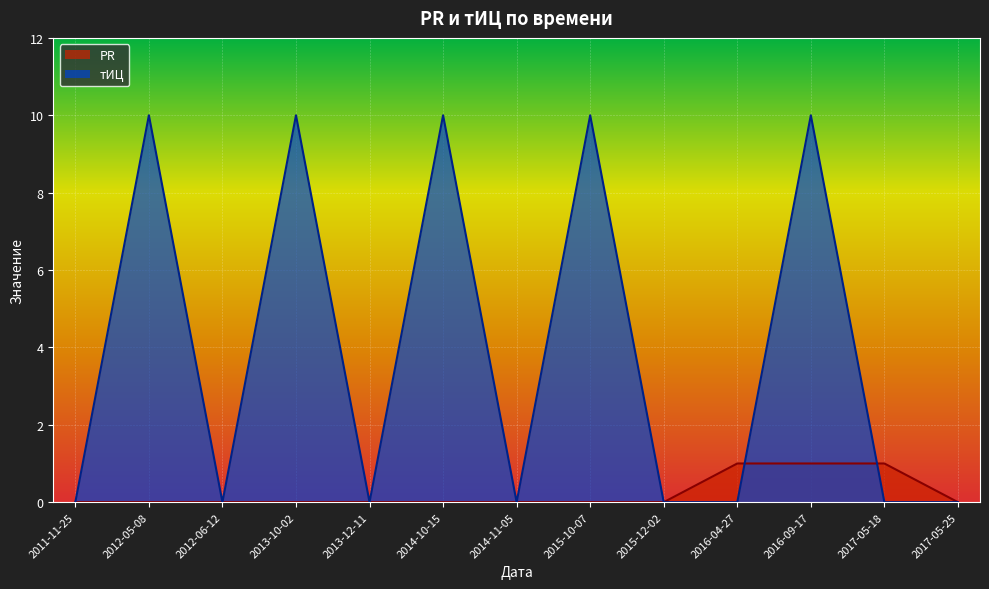

What is the maximum value for тИЦ?

10